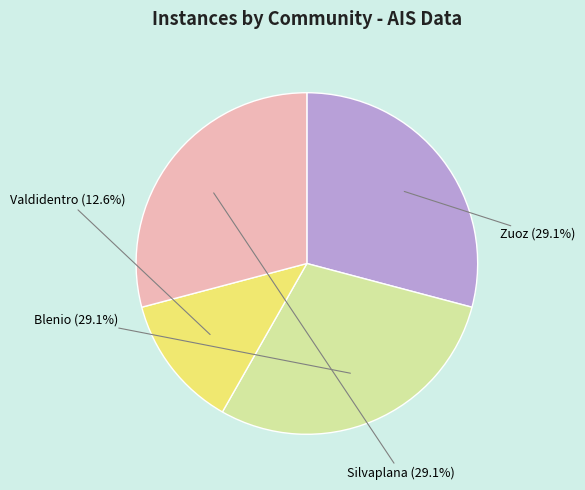

Is the sum of Blenio and Silvaplana greater than half?

Yes